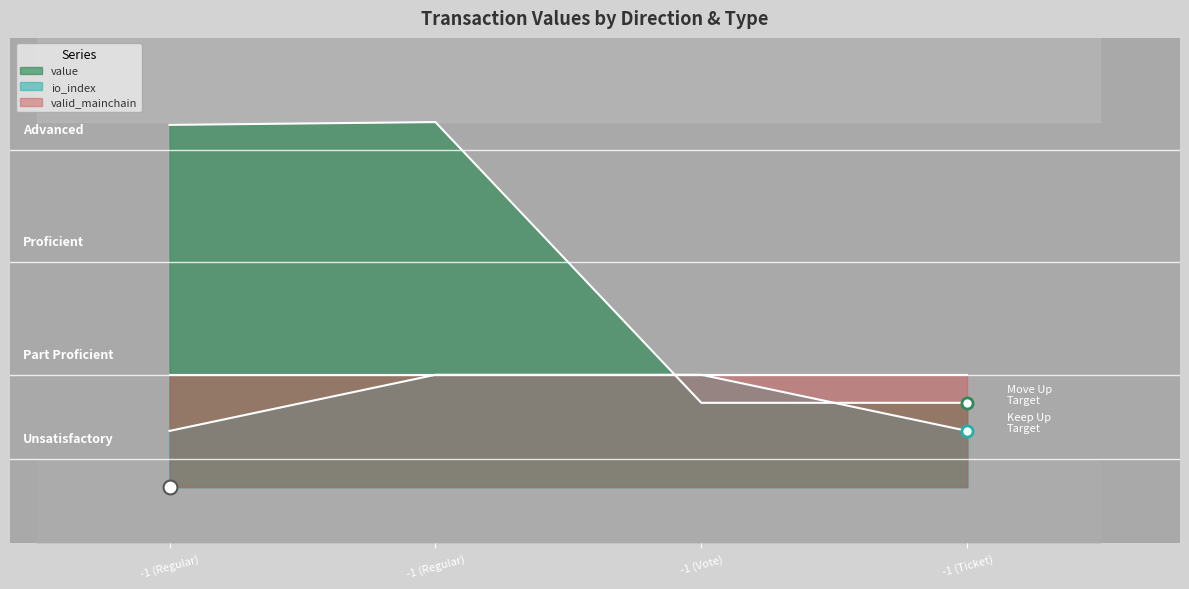

Reading left to right, list all the values displayed in this chart.

value: -1 (Regular)=54.9	-1 (Regular)=55.0	-1 (Vote)=45.0	-1 (Ticket)=45.0
io_index: -1 (Regular)=44.0	-1 (Regular)=46.0	-1 (Vote)=46.0	-1 (Ticket)=44.0